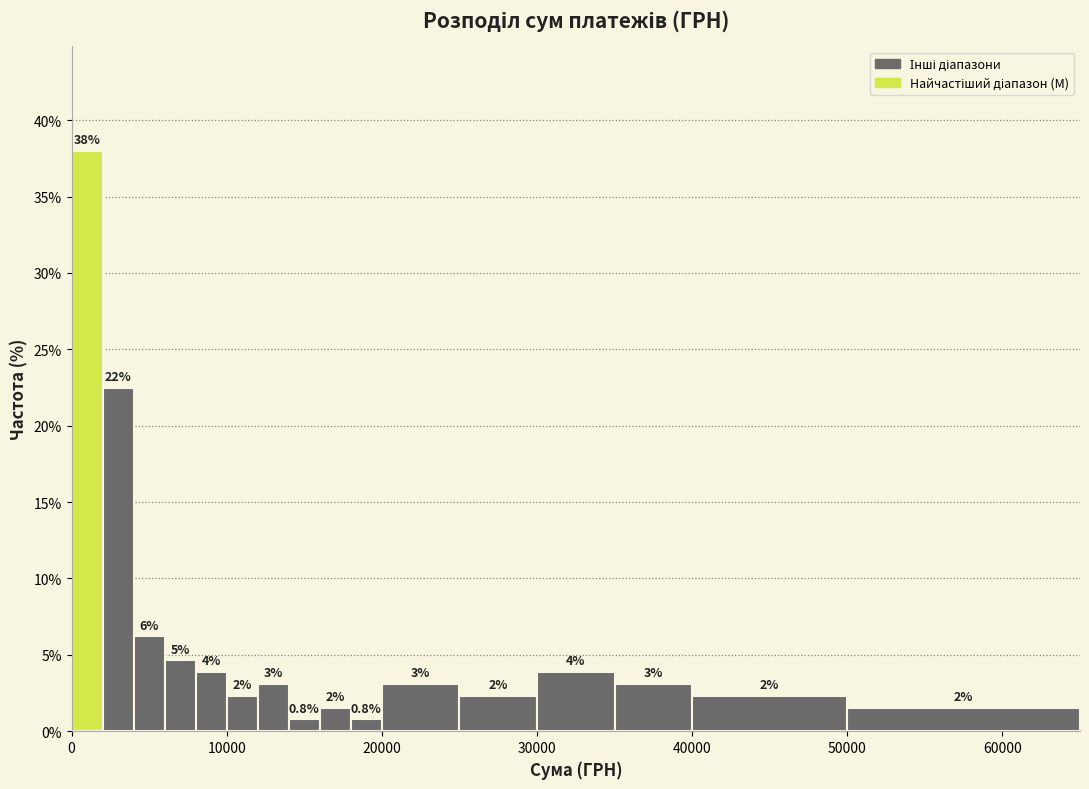

Read against the x-axis, roughly where is the centre of the tallest bar?

1000